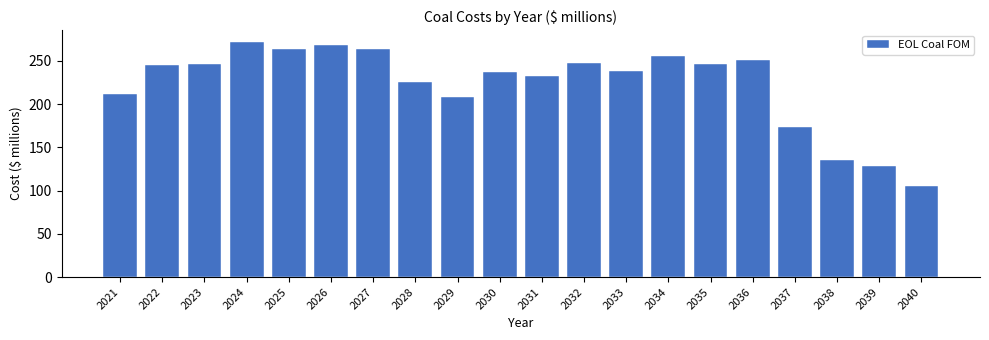

What is the difference between the maximum and minimum values?

166.2